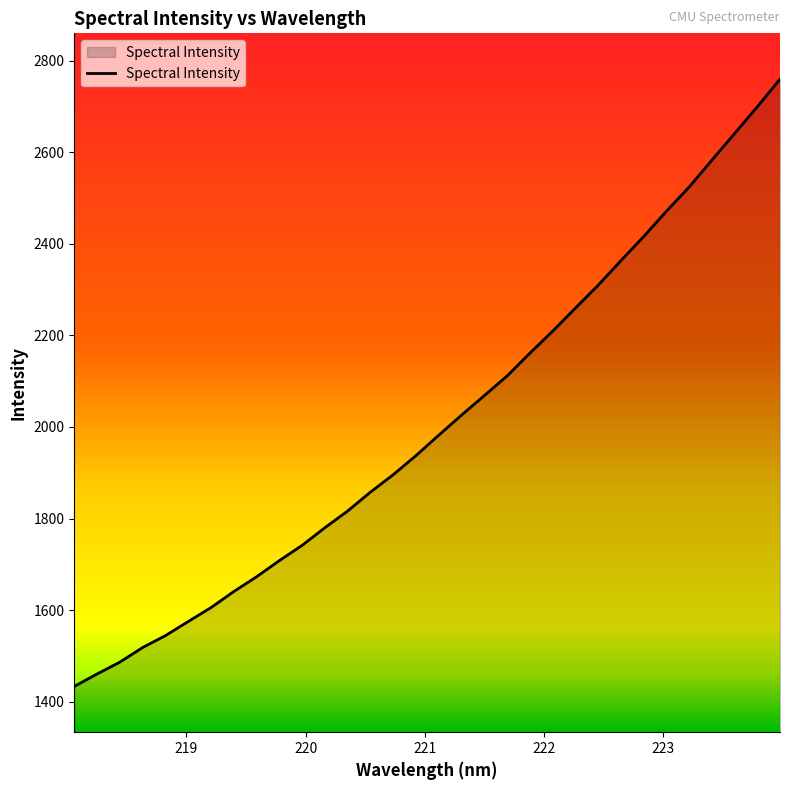

What is the difference between the maximum and minimum values?

1326.6